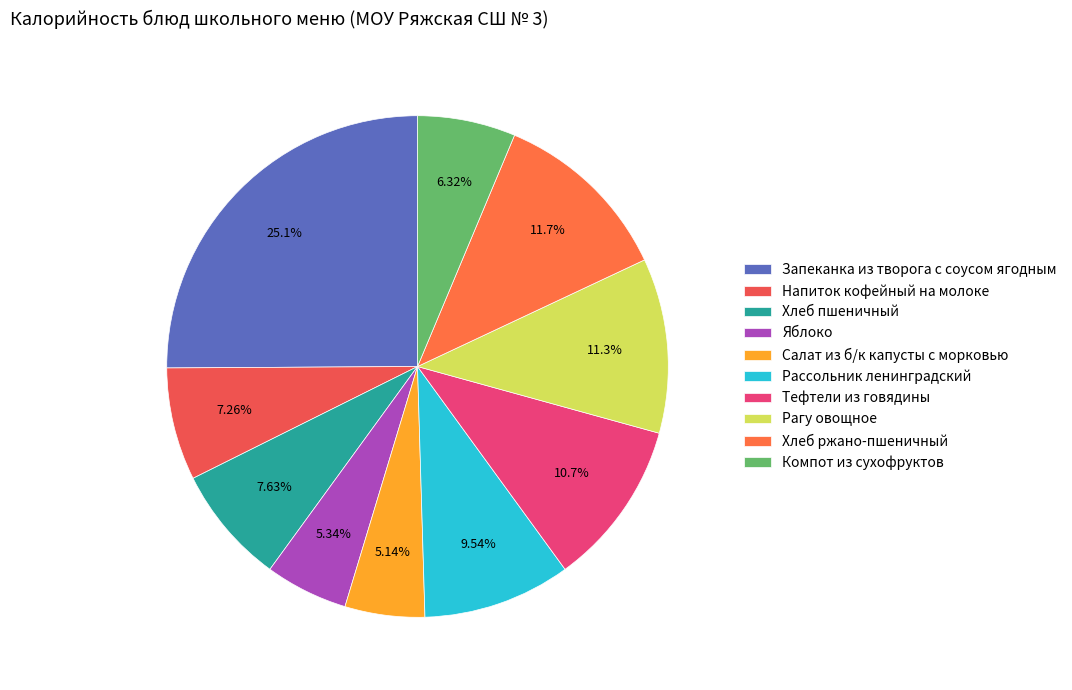

How many segments does this pie chart have?

10